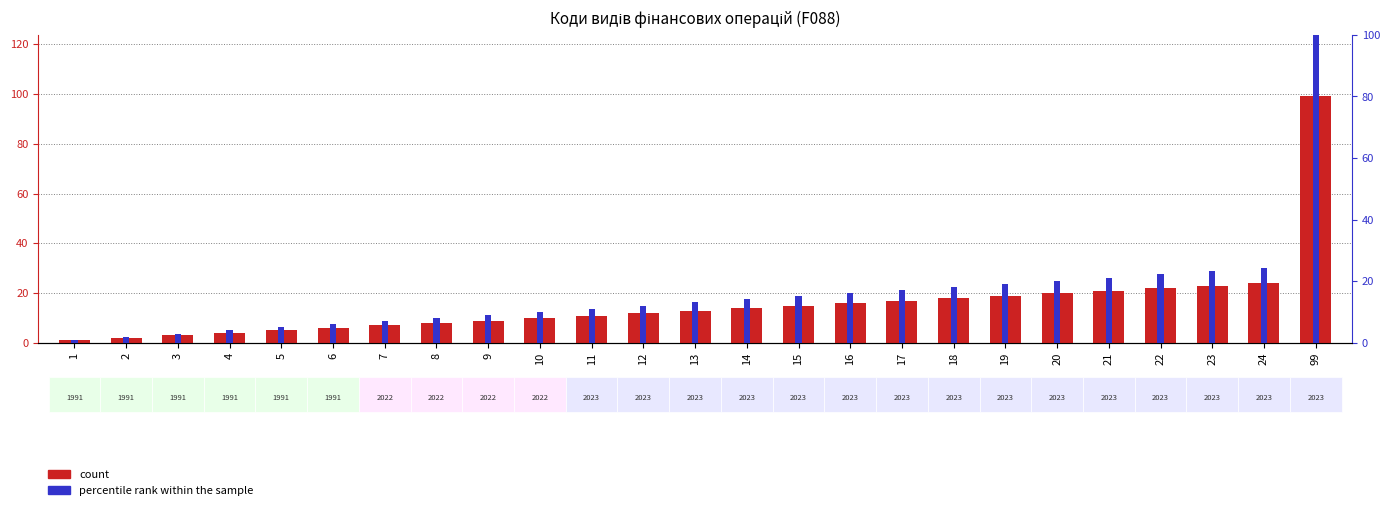

Between 6 and 19, which series saw the biggest shift?

percentile rank within the sample